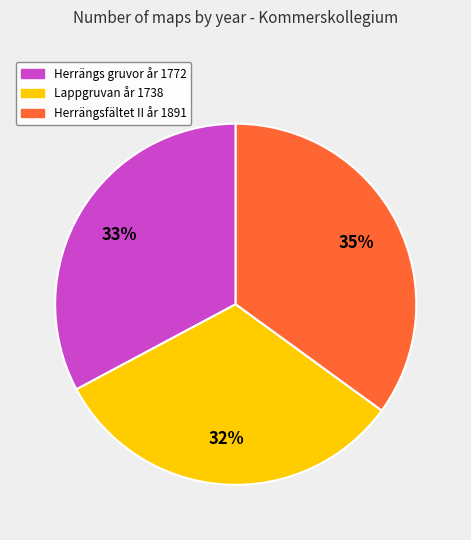

To the nearest percent, what is the difference between the largest and smallest slice percentages?

3%